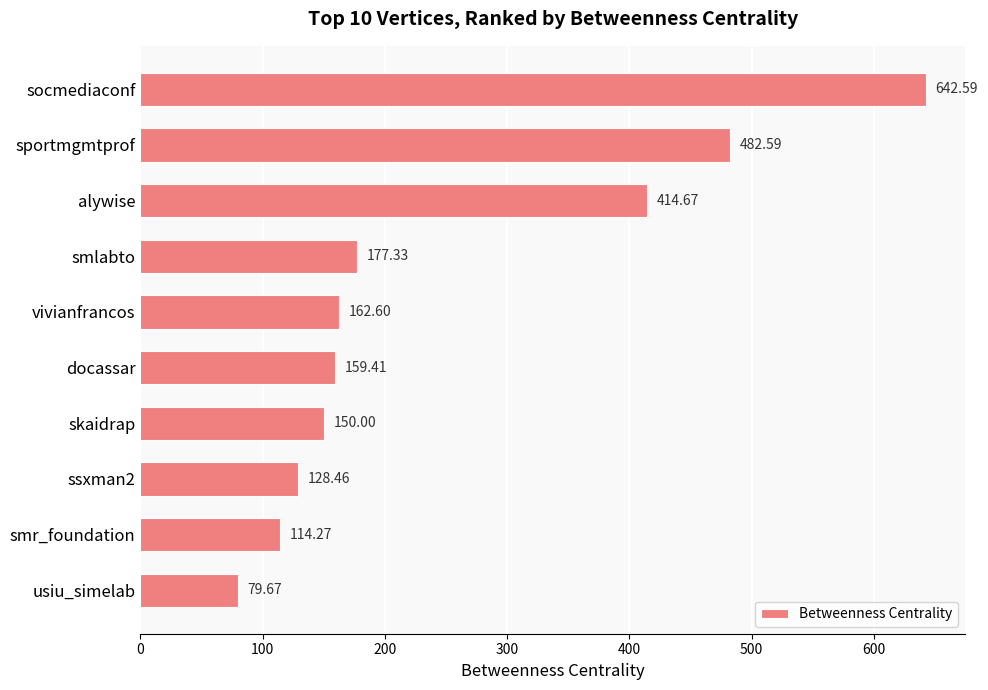

What is the label of the 5th bar from the top?

vivianfrancos